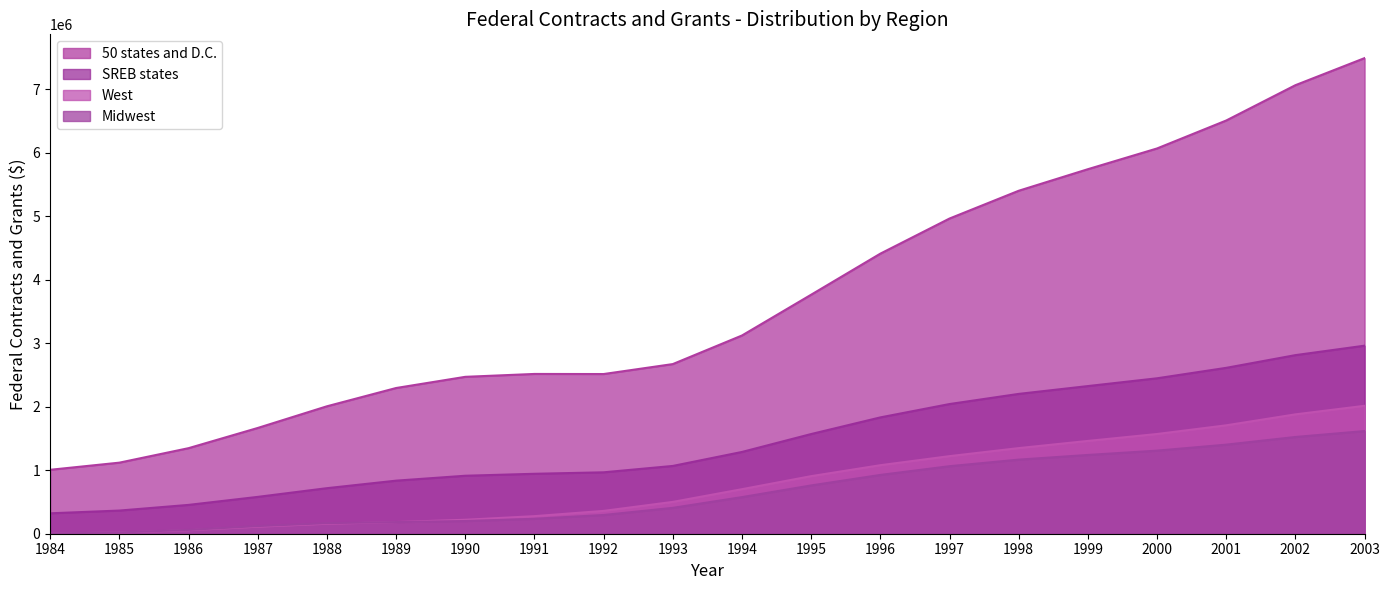

The value of Midwest at 1984 is -930038.2. True or false?

False